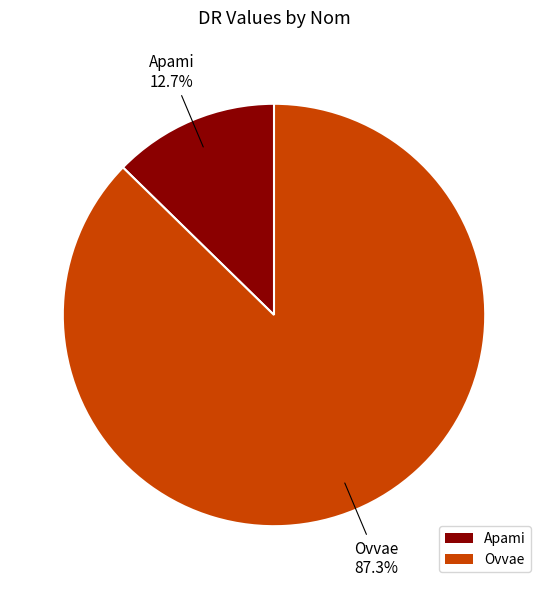

The Ovvae slice represents 77% of the pie. True or false?

False